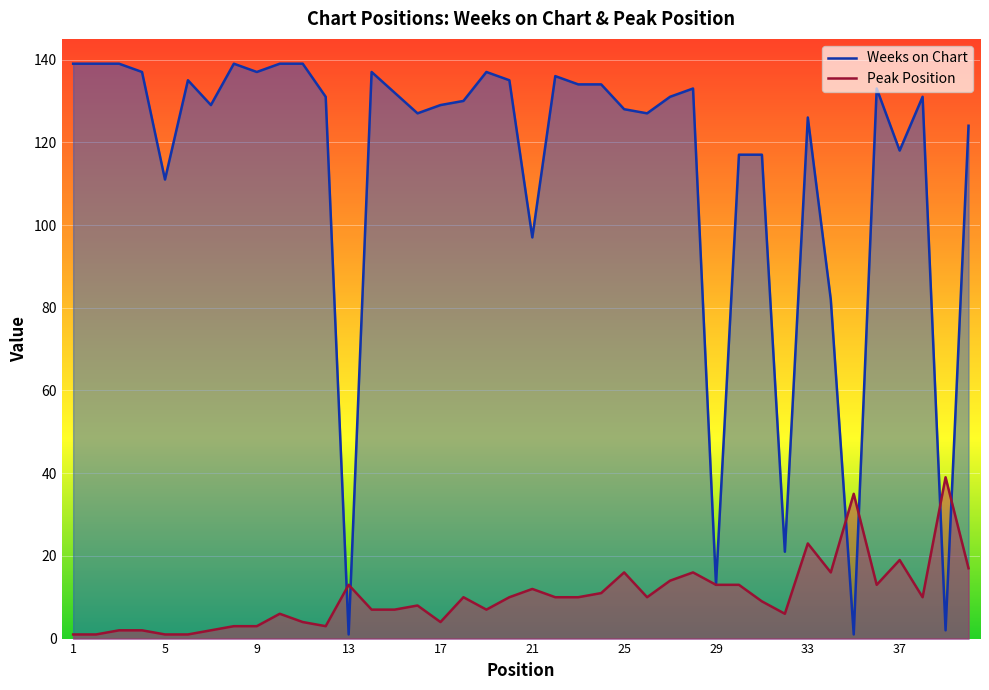

At which category is the sum across all series the highest?

28